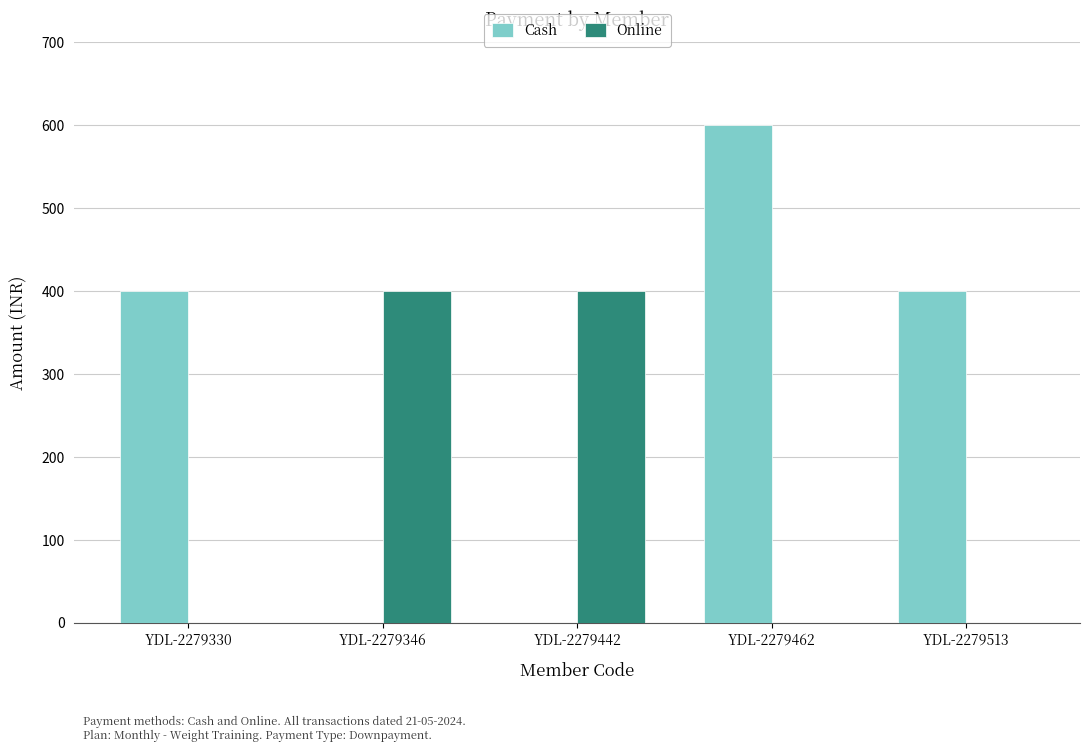

Which series has the largest total across all categories?

Cash